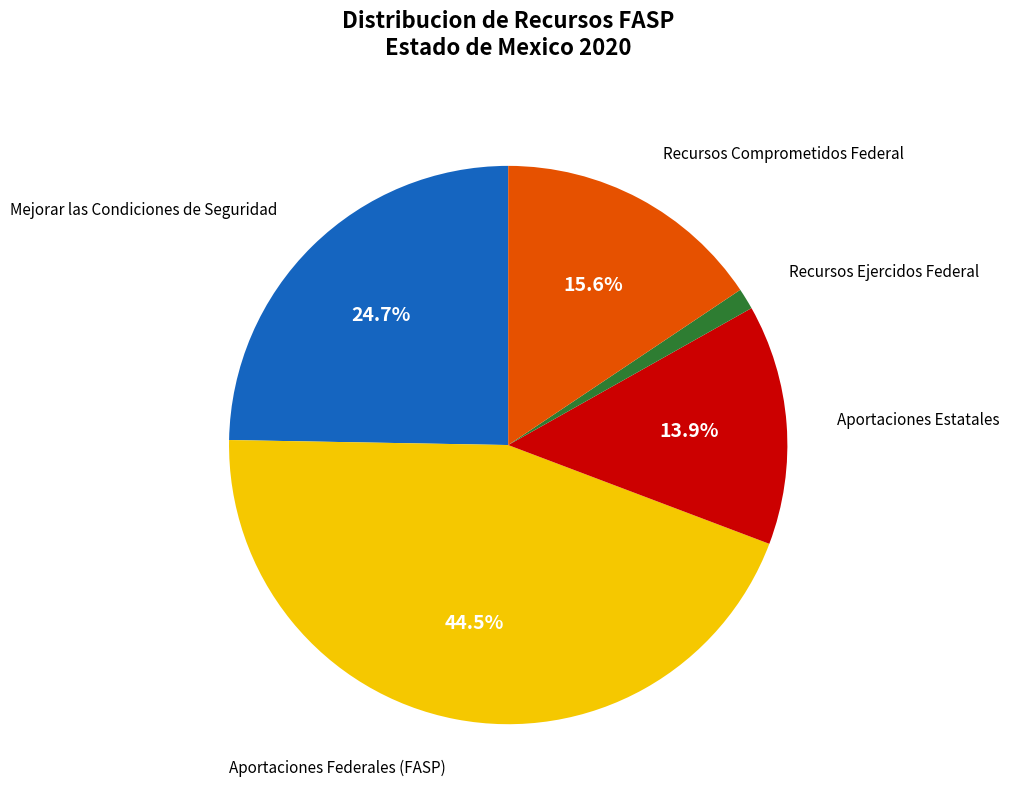

Is there any slice that represents more than half of the pie?

No